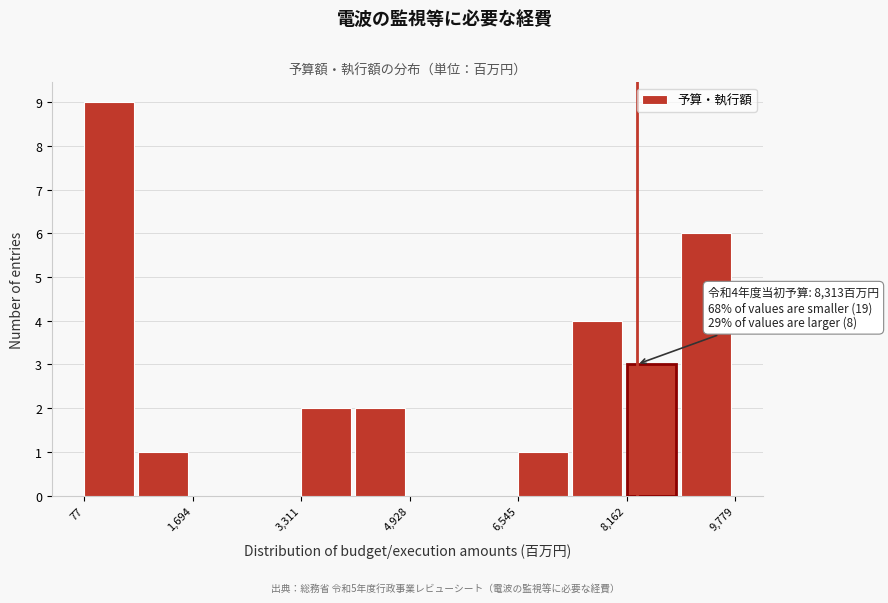

Over which range of the x-axis is the bar tallest?

0 to 800